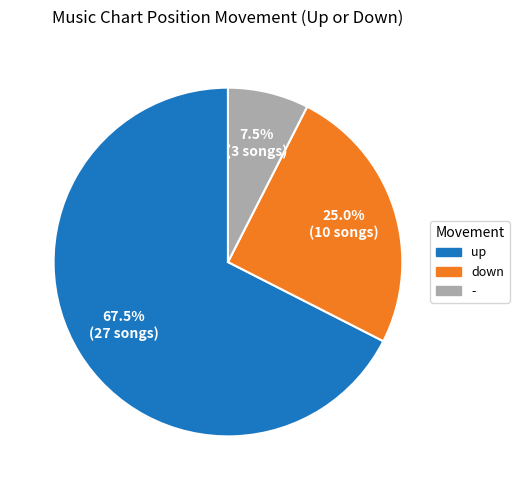

To the nearest percent, what portion does down represent?

25%